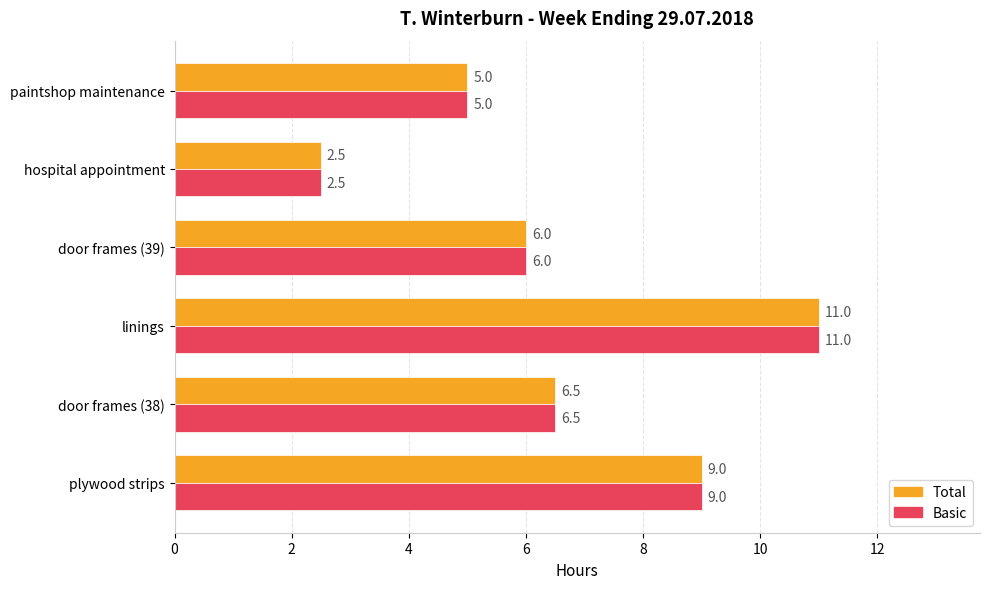

What is the smallest value displayed?

2.5